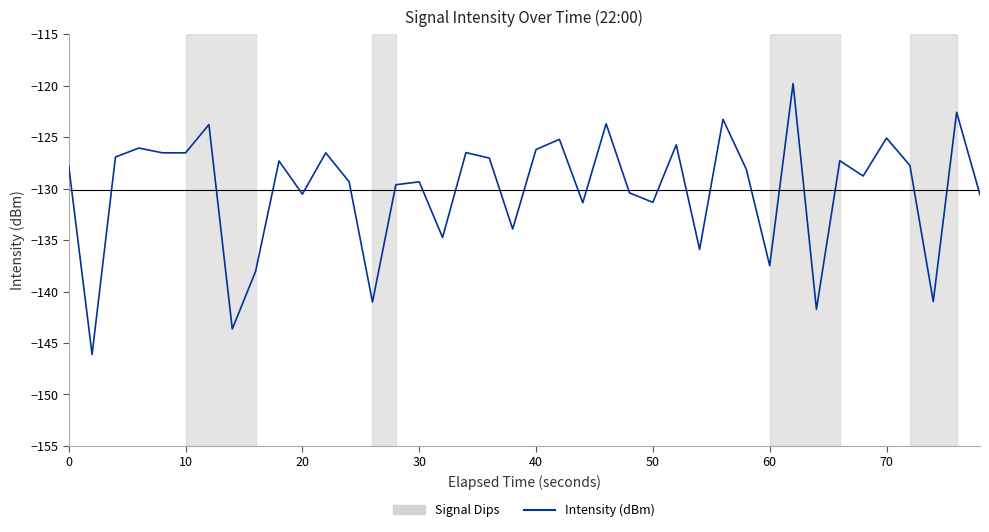

What is the maximum value shown in the chart?

-119.8